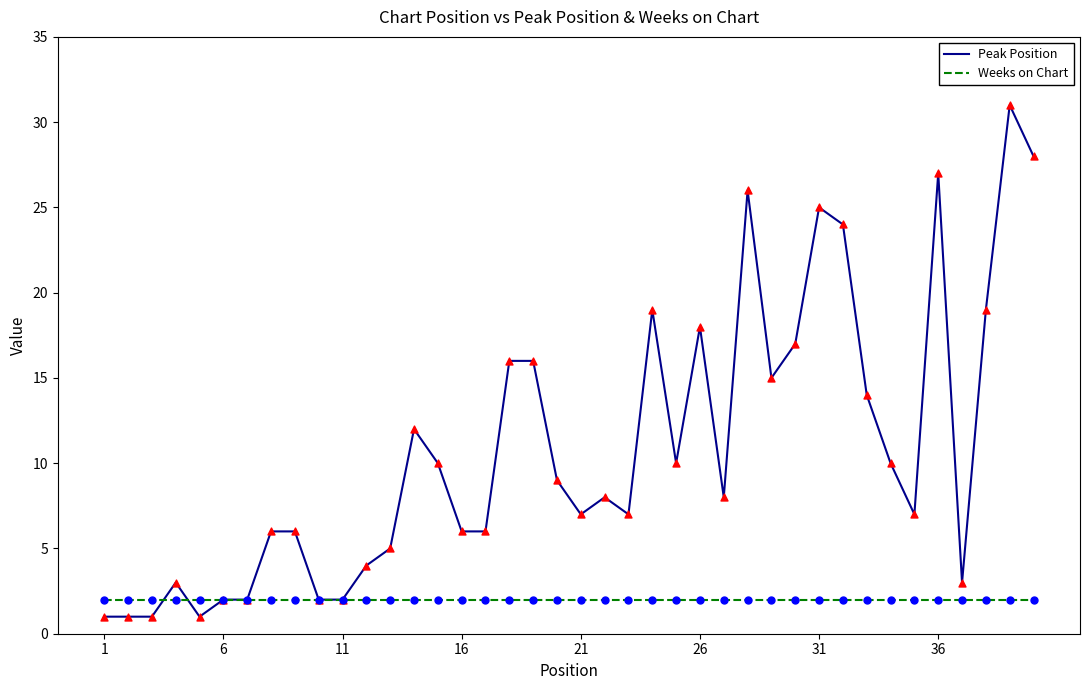

Which series has the largest range (max minus min)?

Peak Position